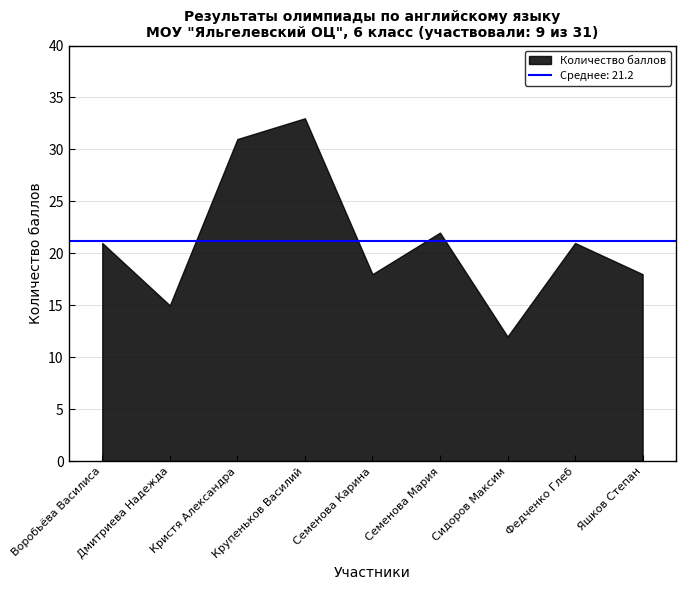

How many points are higher than both their immediate neighbors (excluding endpoints)?

3